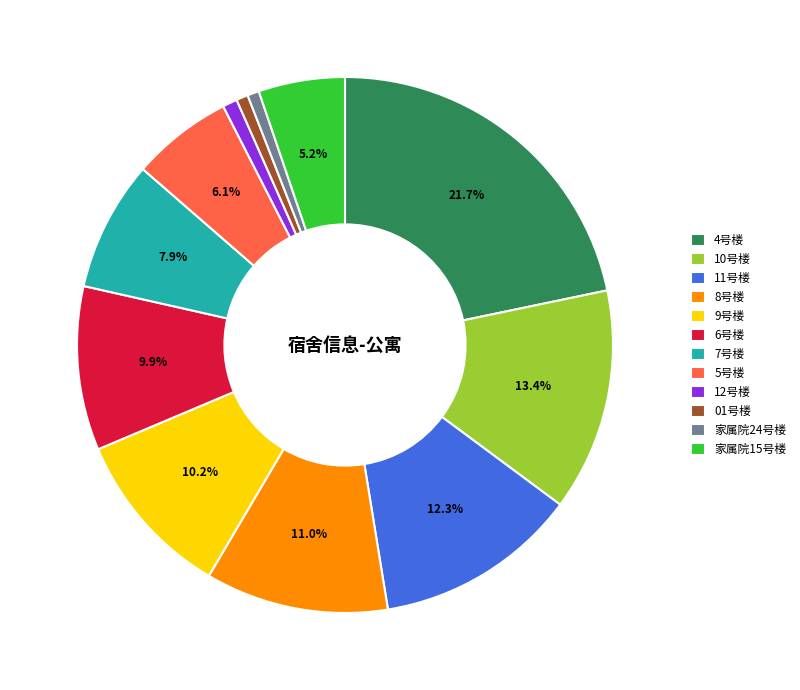

Do 家属院24号楼 and 10号楼 together represent more than half of the pie?

No